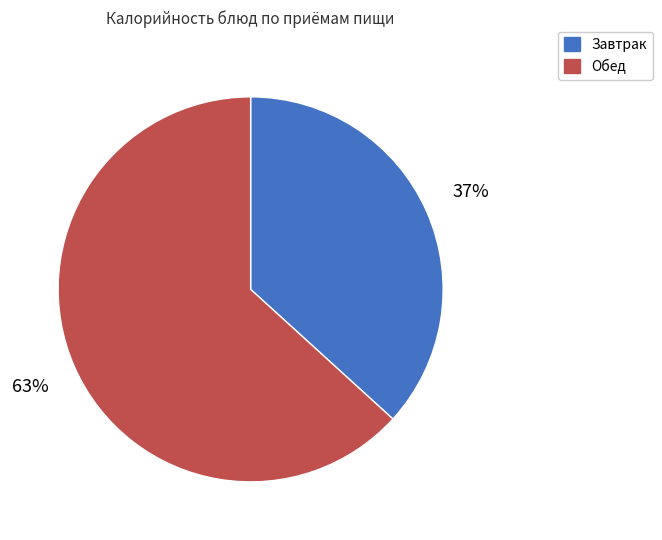

To the nearest percent, what is the difference between the largest and smallest slice percentages?

26%